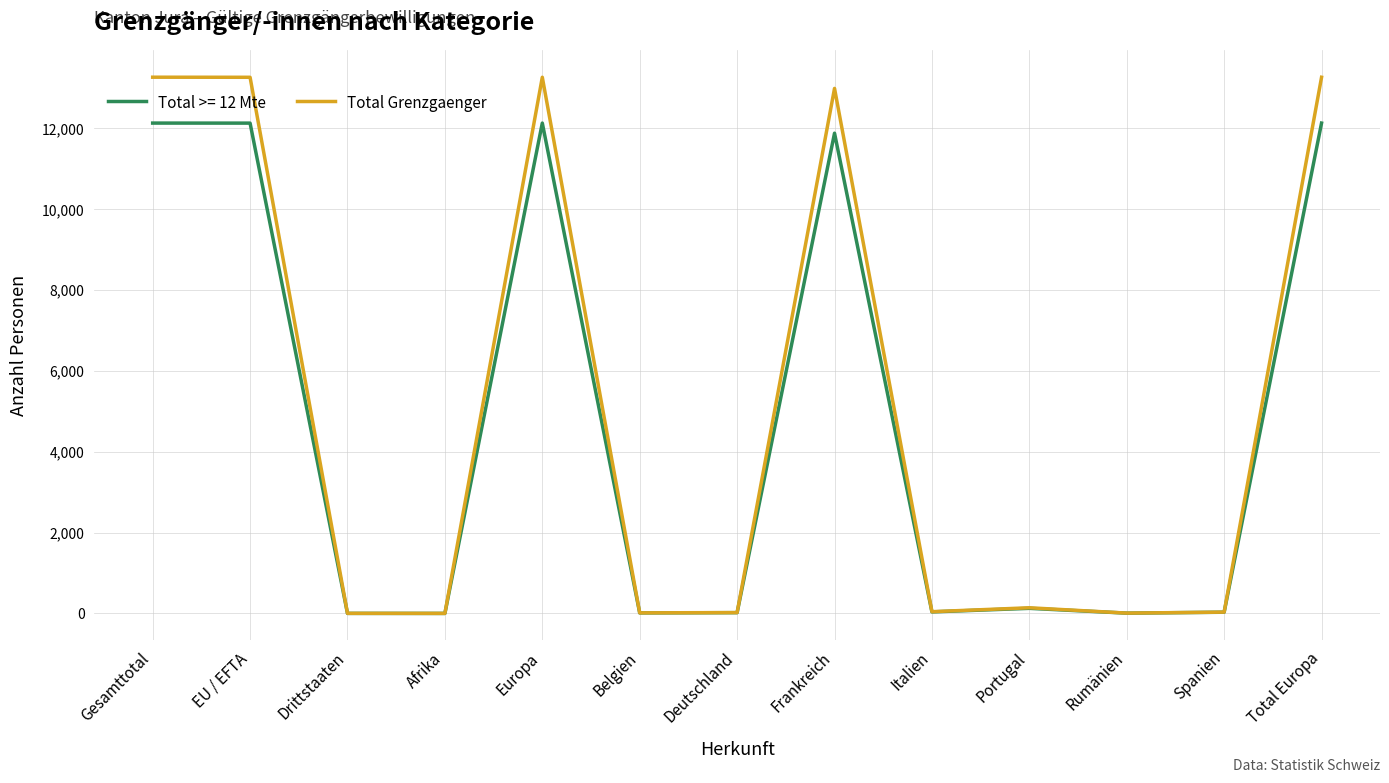

List the series in order of their peak value, lowest first.

Total >= 12 Mte, Total Grenzgaenger